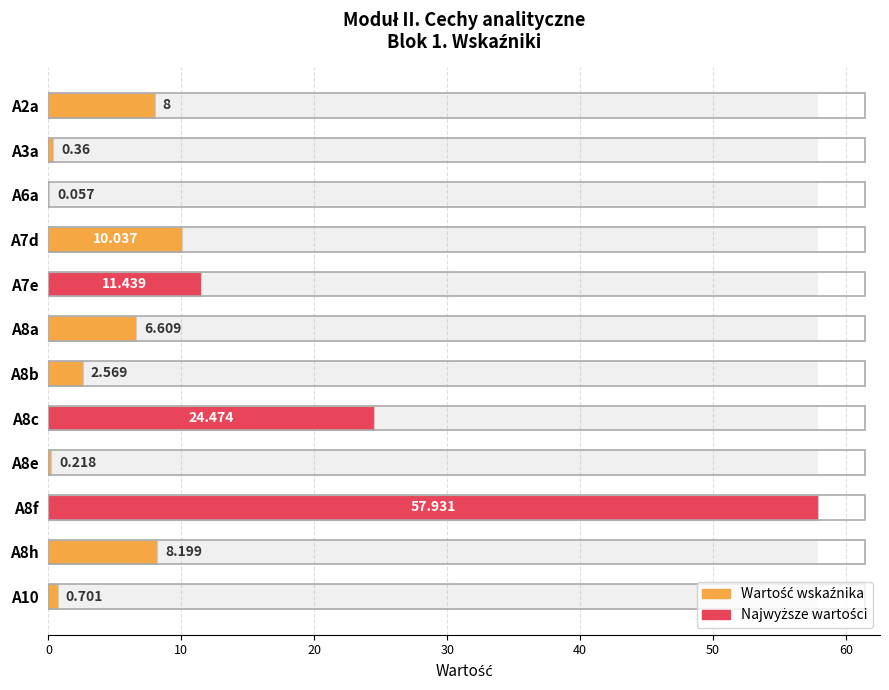

Is it true that the value at 30 is 10.0?

True